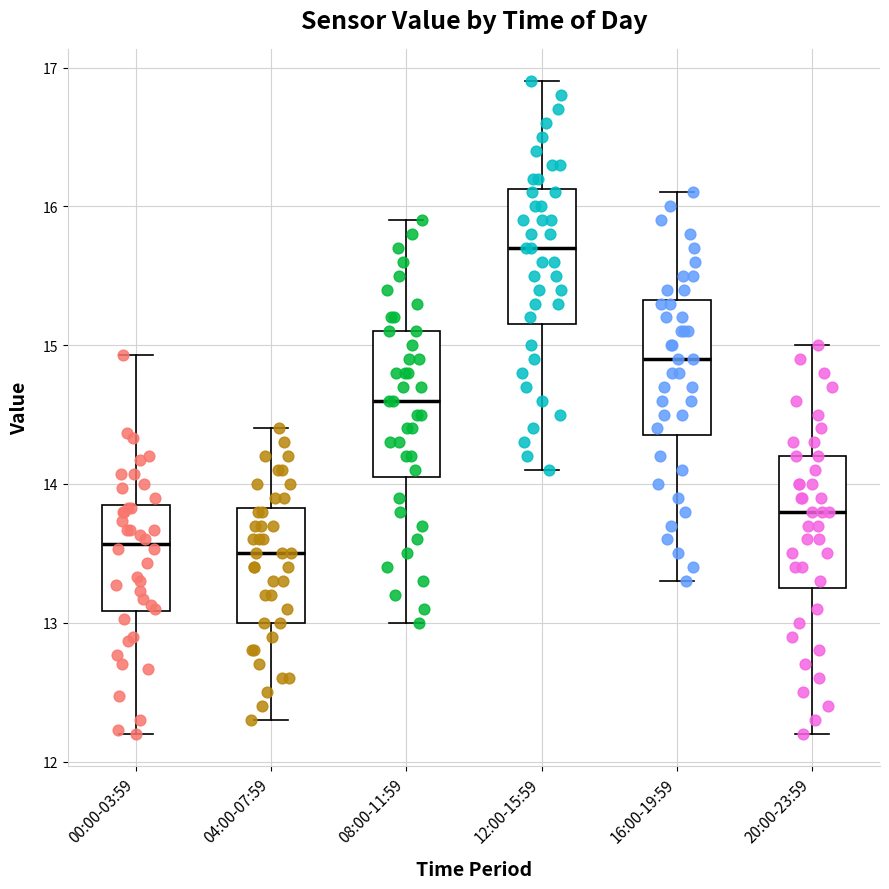

Reading left to right, read every box against the y-axis: the position of its median line, the range the box covers, and the ends of its whiskers. The values are not printed on the chart, so give them approximately, as read against the axis.

00:00-03:59: median 13.6, box 13.1 to 13.8, whiskers 12.2 to 14.9
04:00-07:59: median 13.5, box 13.0 to 13.8, whiskers 12.3 to 14.4
08:00-11:59: median 14.6, box 14.1 to 15.1, whiskers 13.0 to 15.9
12:00-15:59: median 15.7, box 15.2 to 16.1, whiskers 14.1 to 16.9
16:00-19:59: median 14.9, box 14.4 to 15.3, whiskers 13.3 to 16.1
20:00-23:59: median 13.8, box 13.3 to 14.2, whiskers 12.2 to 15.0